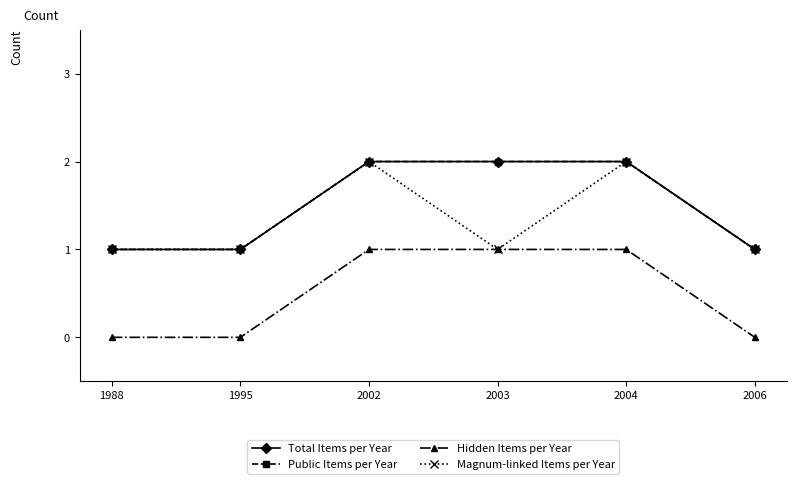

True or false: Hidden Items per Year and Public Items per Year cross at least once.

False